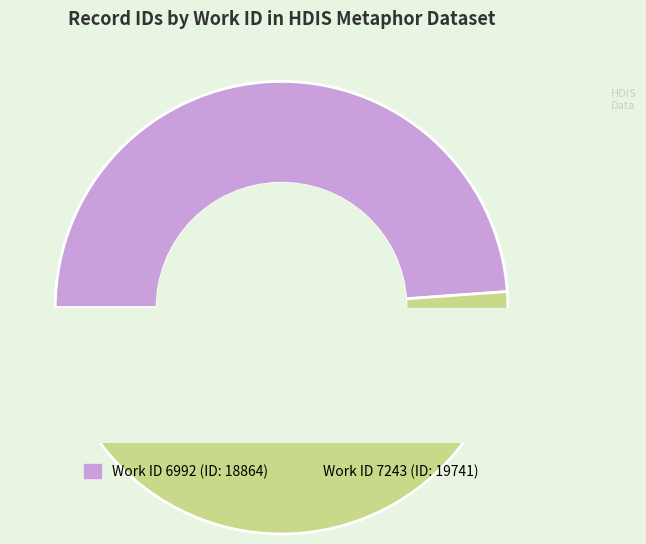

What is the smallest slice in the pie chart?

6992